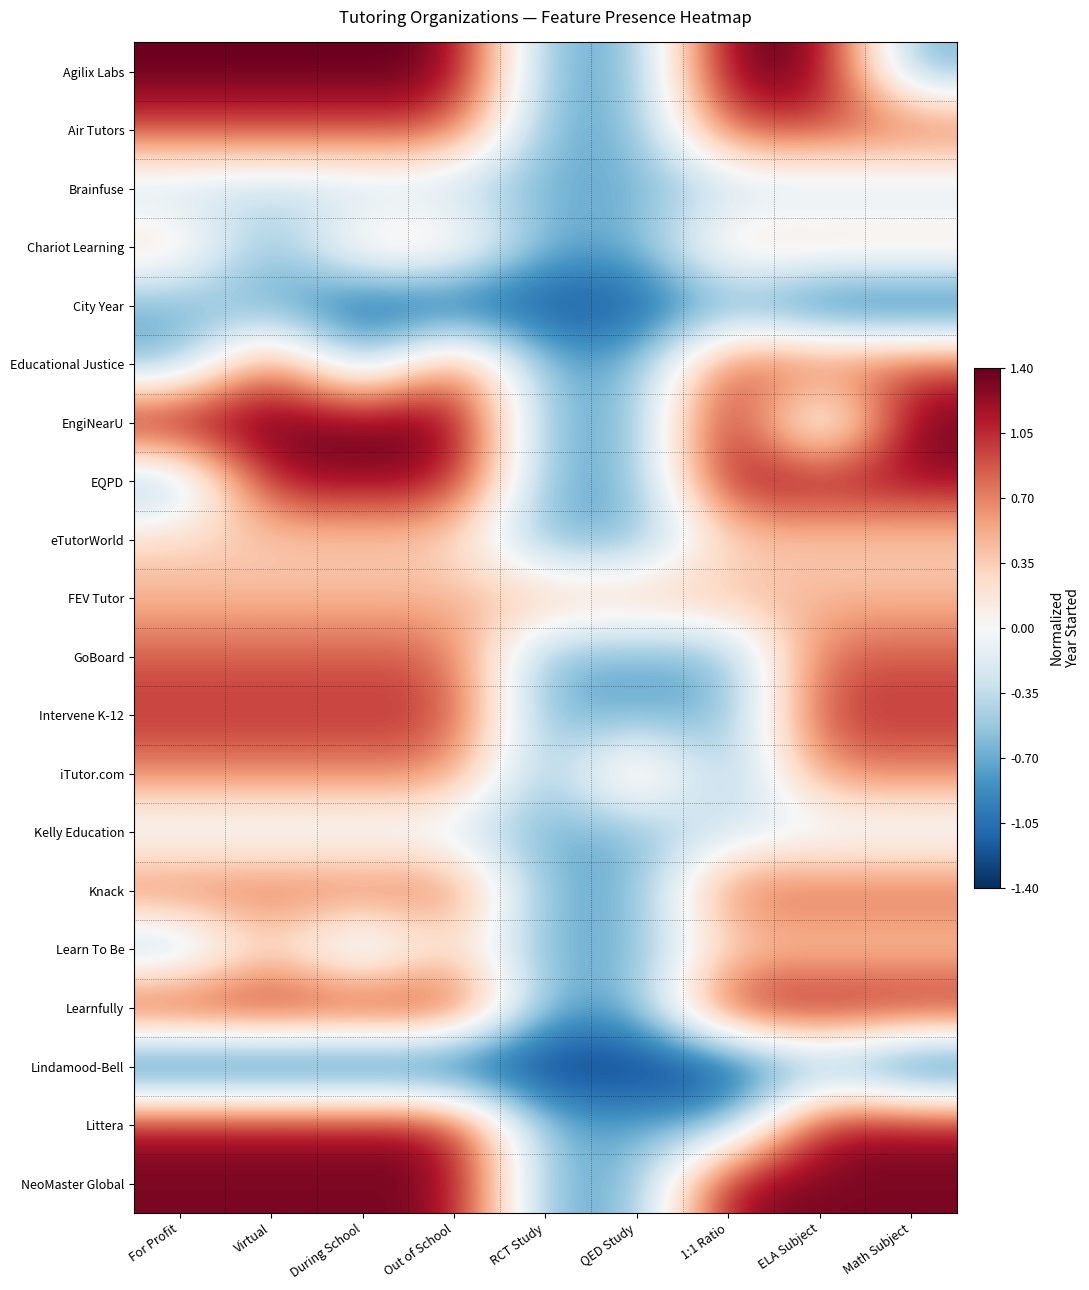

Reading left to right, extract all data points from this chart.

Agilix Labs: For Profit=1.4	Virtual=1.4	During School=1.4	Out of School=1.4	RCT Study=-0.7	QED Study=-0.7	1:1 Ratio=1.4	ELA Subject=1.4	Math Subject=-0.7
Air Tutors: For Profit=0.9	Virtual=0.9	During School=0.9	Out of School=0.9	RCT Study=-0.7	QED Study=-0.7	1:1 Ratio=0.9	ELA Subject=0.9	Math Subject=0.9
Brainfuse: For Profit=-0.4	Virtual=-0.4	During School=-0.4	Out of School=-0.4	RCT Study=-0.7	QED Study=-0.7	1:1 Ratio=-0.4	ELA Subject=-0.4	Math Subject=-0.4
Chariot Learning: For Profit=0.4	Virtual=-0.7	During School=0.4	Out of School=0.4	RCT Study=-0.7	QED Study=-0.7	1:1 Ratio=0.4	ELA Subject=0.4	Math Subject=0.4
City Year: For Profit=-0.7	Virtual=-0.7	During School=-1.2	Out of School=-1.2	RCT Study=-1.2	QED Study=-1.2	1:1 Ratio=-0.7	ELA Subject=-1.2	Math Subject=-1.2
Educational Justice: For Profit=-0.7	Virtual=0.9	During School=-0.7	Out of School=0.9	RCT Study=-0.7	QED Study=-0.7	1:1 Ratio=0.9	ELA Subject=0.9	Math Subject=0.9
EngiNearU: For Profit=1.4	Virtual=1.4	During School=1.4	Out of School=1.4	RCT Study=-0.7	QED Study=-0.7	1:1 Ratio=1.4	ELA Subject=-0.7	Math Subject=1.4
EQPD: For Profit=-0.7	Virtual=1.2	During School=1.2	Out of School=1.2	RCT Study=-0.7	QED Study=-0.7	1:1 Ratio=1.2	ELA Subject=1.2	Math Subject=1.2
eTutorWorld: For Profit=0.3	Virtual=0.3	During School=0.3	Out of School=0.3	RCT Study=-0.7	QED Study=-0.7	1:1 Ratio=0.3	ELA Subject=0.3	Math Subject=0.3
FEV Tutor: For Profit=0.5	Virtual=0.5	During School=0.5	Out of School=0.5	RCT Study=0.5	QED Study=0.5	1:1 Ratio=0.5	ELA Subject=0.5	Math Subject=0.5
GoBoard: For Profit=0.9	Virtual=0.9	During School=0.9	Out of School=0.9	RCT Study=-0.7	QED Study=-0.7	1:1 Ratio=-0.7	ELA Subject=0.9	Math Subject=0.9
Intervene K-12: For Profit=1.0	Virtual=1.0	During School=1.0	Out of School=1.0	RCT Study=-0.7	QED Study=-0.7	1:1 Ratio=-0.7	ELA Subject=1.0	Math Subject=1.0
iTutor.com: For Profit=0.7	Virtual=0.7	During School=0.7	Out of School=0.7	RCT Study=-0.7	QED Study=0.7	1:1 Ratio=-0.7	ELA Subject=0.7	Math Subject=0.7
Kelly Education: For Profit=-0.2	Virtual=-0.2	During School=-0.2	Out of School=-0.2	RCT Study=-0.7	QED Study=-0.7	1:1 Ratio=-0.2	ELA Subject=-0.2	Math Subject=-0.2
Knack: For Profit=0.9	Virtual=0.9	During School=0.9	Out of School=0.9	RCT Study=-0.7	QED Study=-0.7	1:1 Ratio=0.9	ELA Subject=0.9	Math Subject=0.9
Learn To Be: For Profit=-0.7	Virtual=0.3	During School=-0.7	Out of School=0.3	RCT Study=-0.7	QED Study=-0.7	1:1 Ratio=0.3	ELA Subject=0.3	Math Subject=0.3
Learnfully: For Profit=1.2	Virtual=1.2	During School=1.2	Out of School=1.2	RCT Study=-0.7	QED Study=-0.7	1:1 Ratio=1.2	ELA Subject=1.2	Math Subject=1.2
Lindamood-Bell: For Profit=-1.4	Virtual=-1.4	During School=-1.4	Out of School=-1.4	RCT Study=-1.4	QED Study=-1.4	1:1 Ratio=-1.4	ELA Subject=-0.7	Math Subject=-1.4
Littera: For Profit=1.2	Virtual=1.2	During School=1.2	Out of School=1.2	RCT Study=-0.7	QED Study=-0.7	1:1 Ratio=-0.7	ELA Subject=1.2	Math Subject=1.2
NeoMaster Global: For Profit=1.3	Virtual=1.3	During School=1.3	Out of School=1.3	RCT Study=-0.7	QED Study=-0.7	1:1 Ratio=1.3	ELA Subject=1.3	Math Subject=1.3